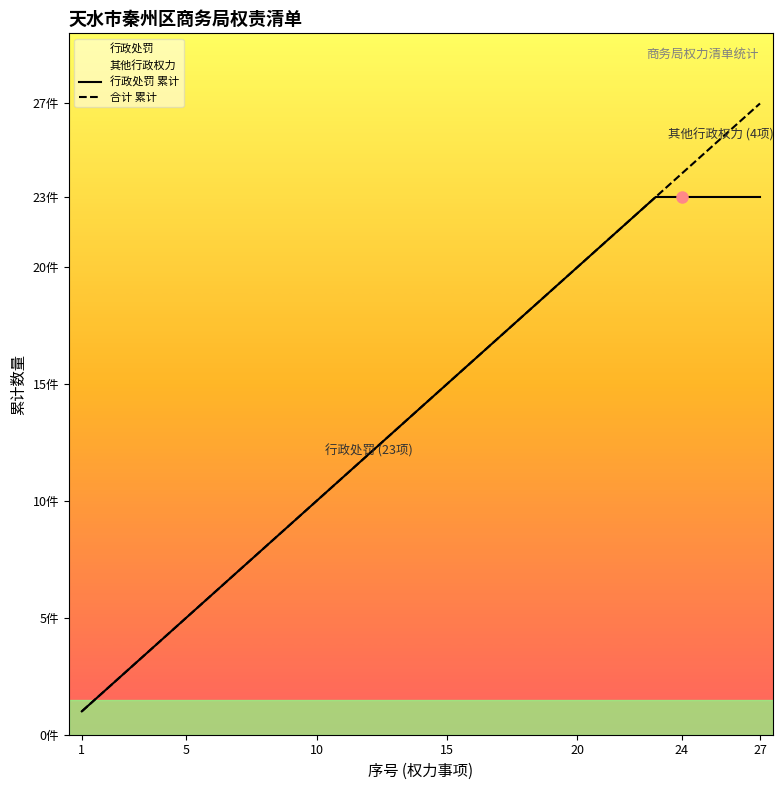

How many lines are shown in the chart?

2